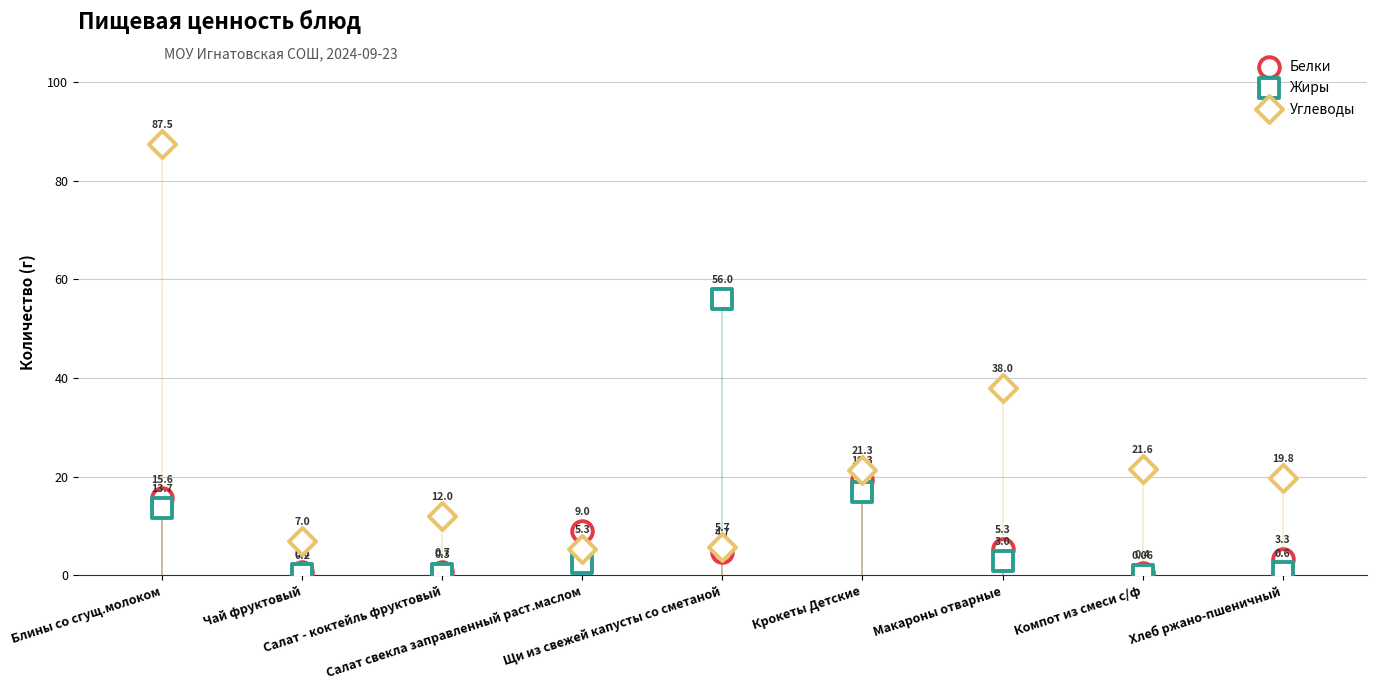

Which series reaches the maximum Y coordinate?

Углеводы